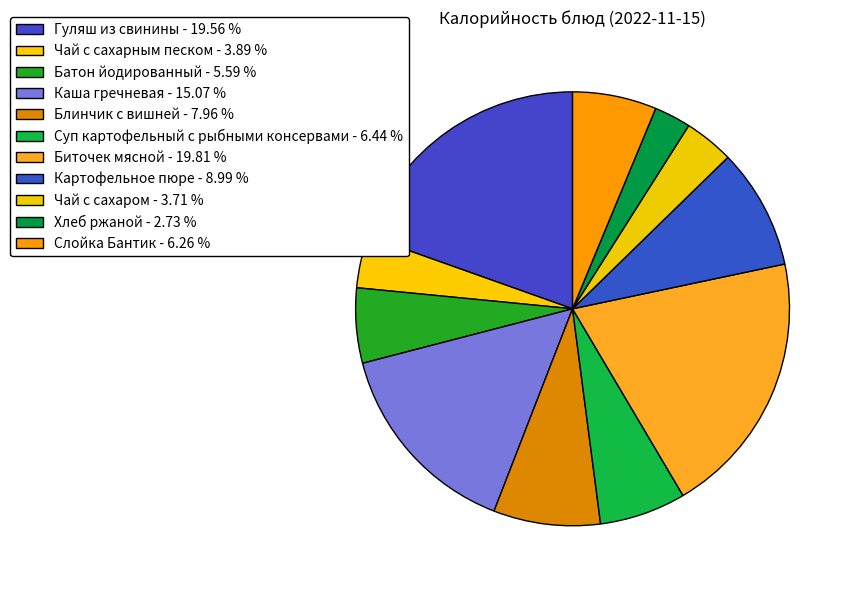

What is the ratio of the value at Гуляш из свинины to the value at Слойка Бантик?

3.1